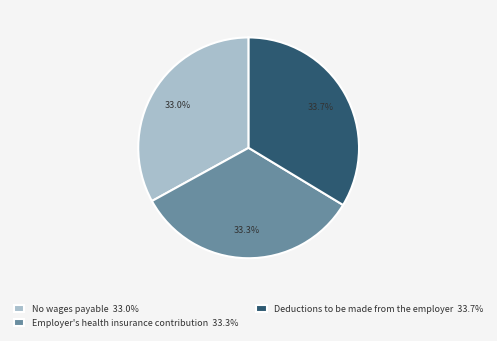

Is there any slice that represents more than half of the pie?

No